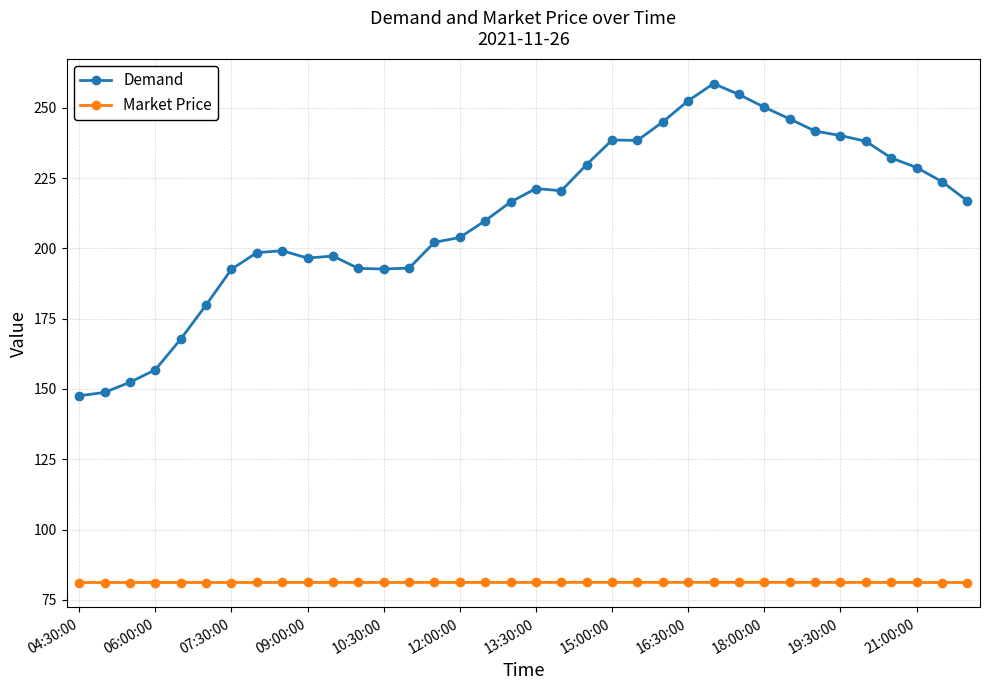

What are all the series names shown in the legend?

Demand, Market Price